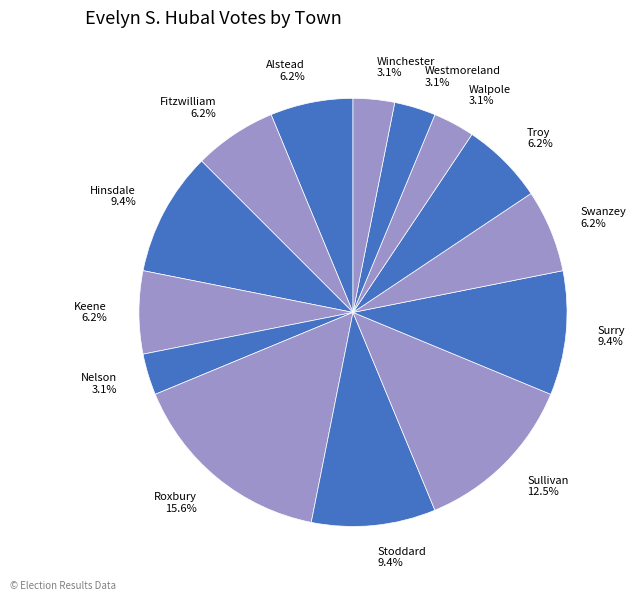

True or false: Hinsdale accounts for 9% of the total.

True